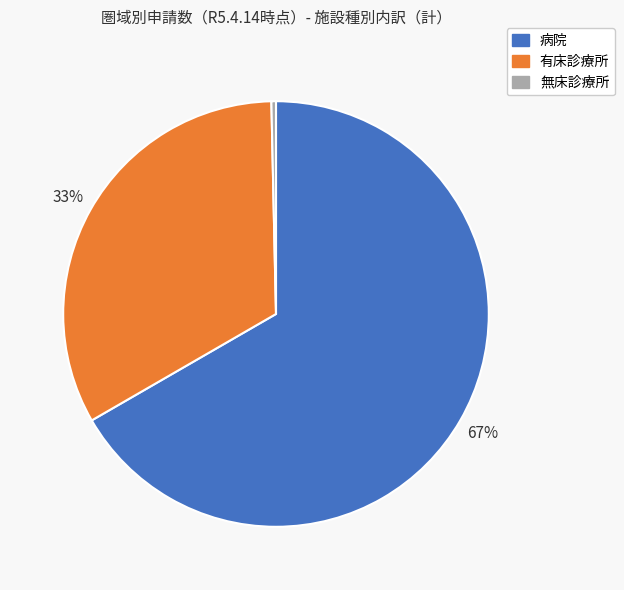

Is there a majority slice in this chart?

Yes